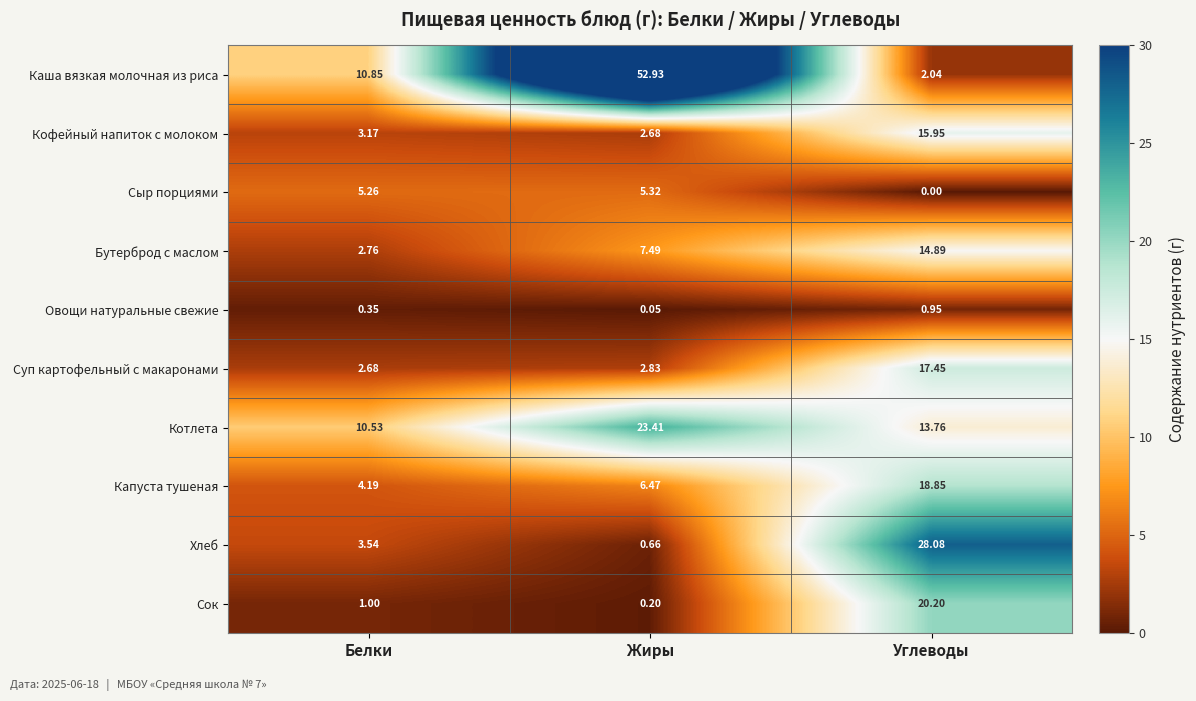

At which label is Овощи натуральные свежие closest to 0?

Жиры